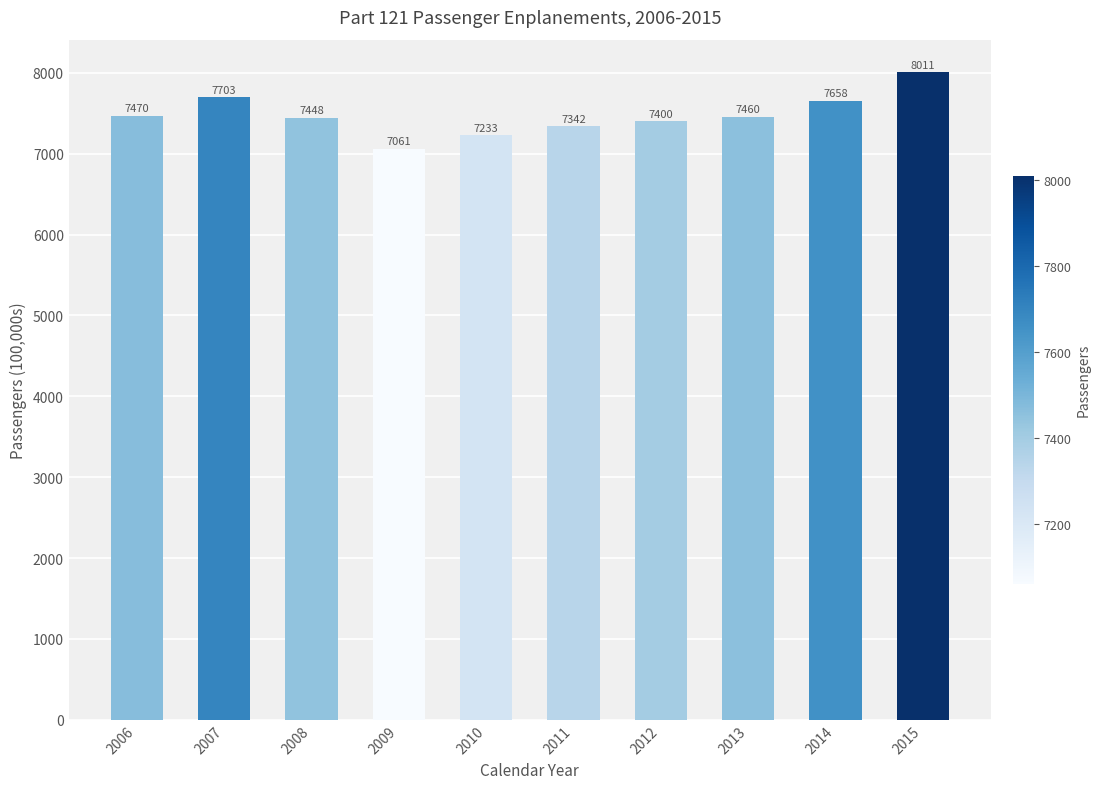

Rank the categories by value from highest to lowest.

2015, 2007, 2014, 2006, 2013, 2008, 2012, 2011, 2010, 2009